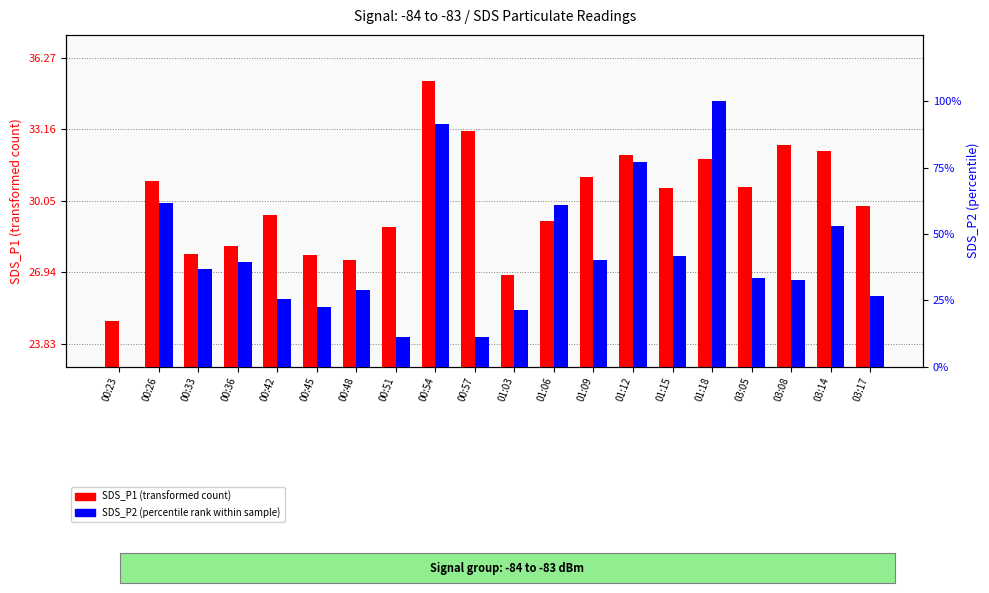

What are all the series names shown in the legend?

SDS_P1 (transformed count), SDS_P2 (percentile rank within sample)